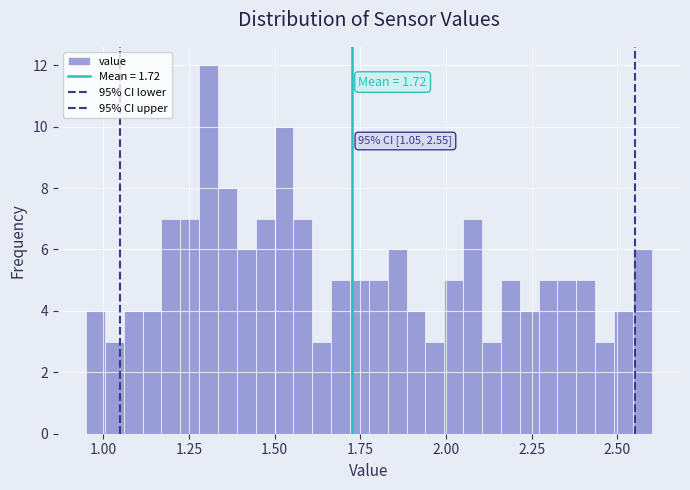

Read against the x-axis, roughly where is the centre of the tallest bar?

1.30